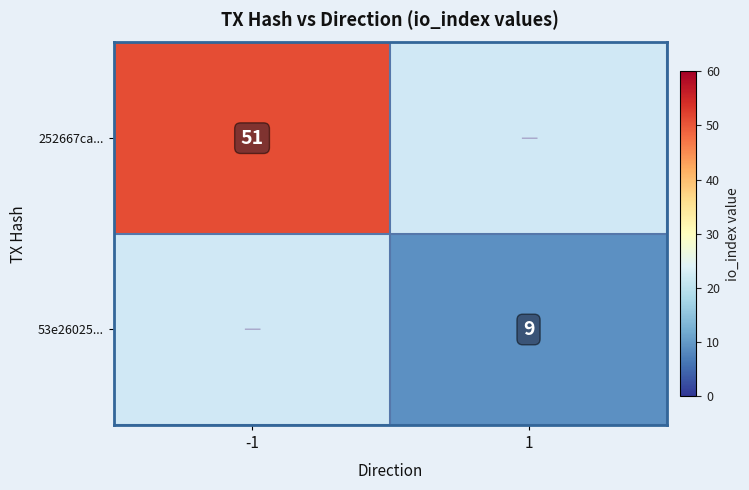

List the series in order of their peak value, highest first.

252667ca..., 53e26025...